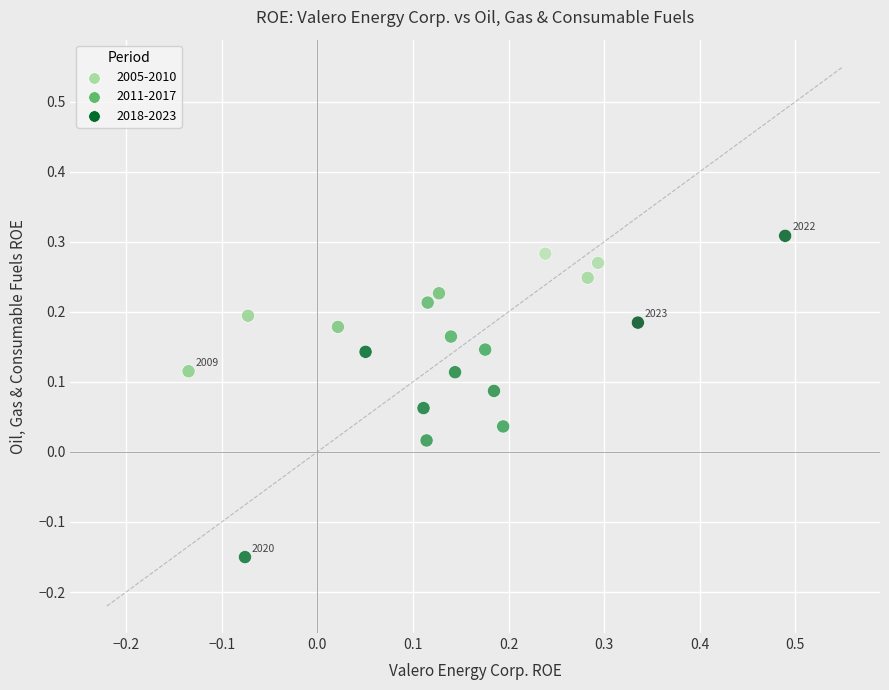

What is the range of Y values (max minus min)?

0.5